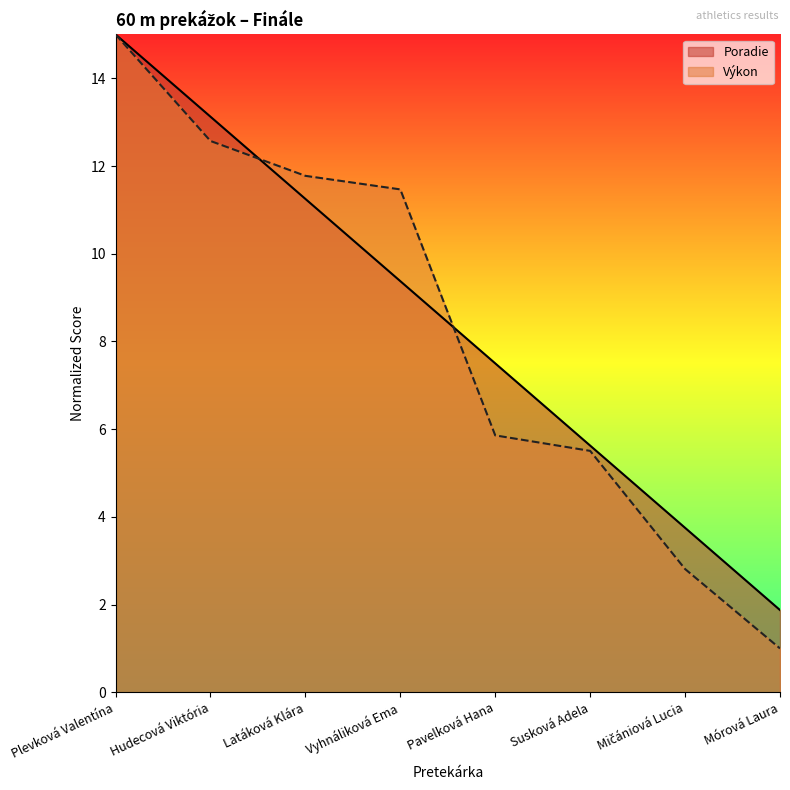

What value does the Poradie series have at Susková Adela?

5.6